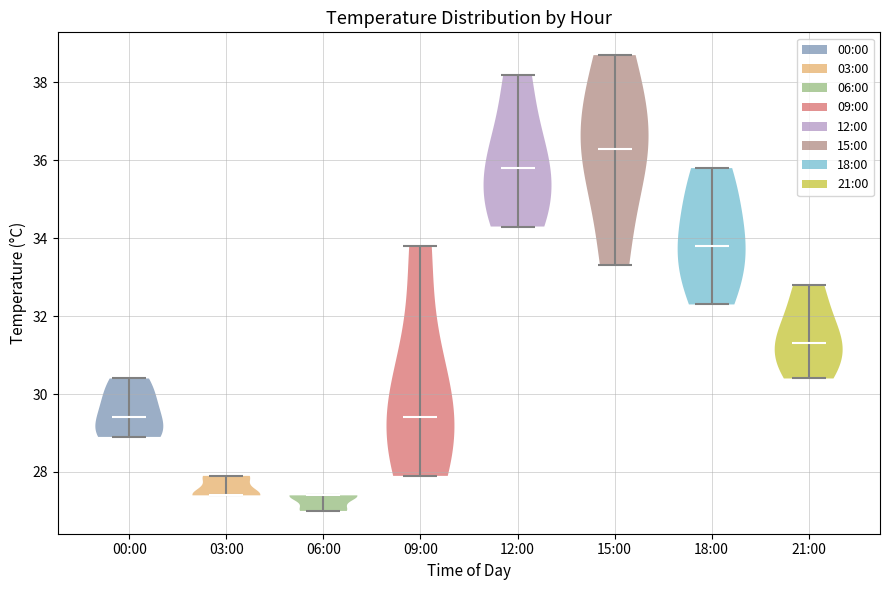

What is the lowest point the violin for 09:00 reaches on the y-axis? The values are not printed on the chart, so give them approximately, as read against the axis.

28.0